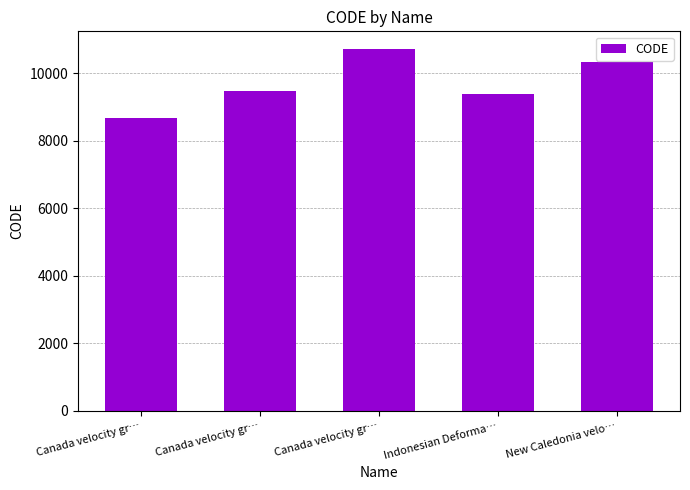

How many bars are there in total?

5